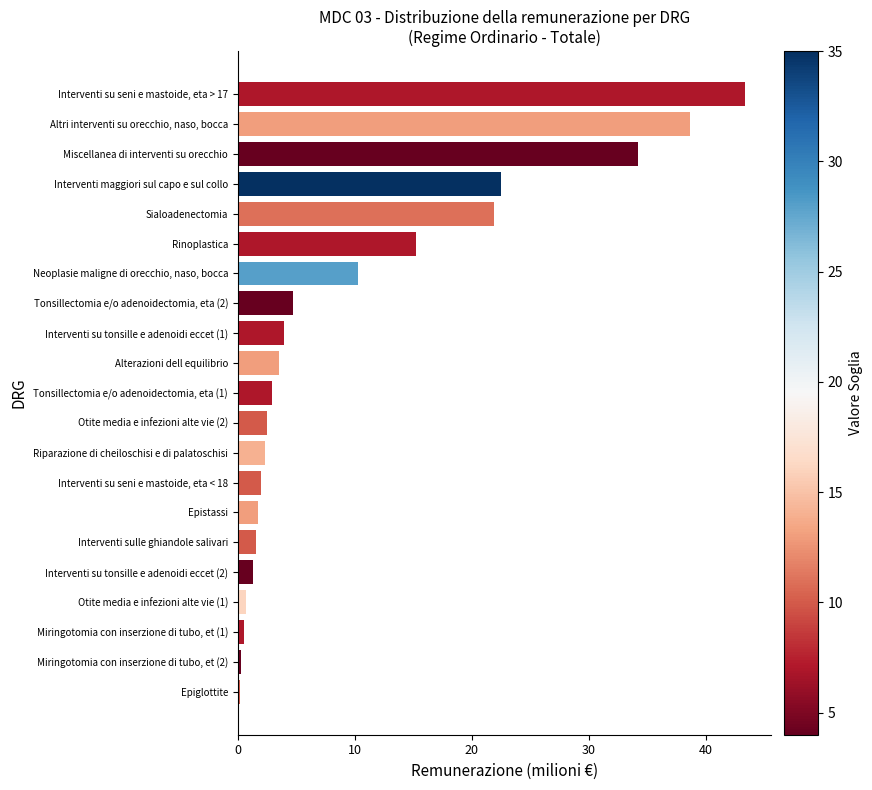

The chart shows a value of 15.2 at Rinoplastica. True or false?

True